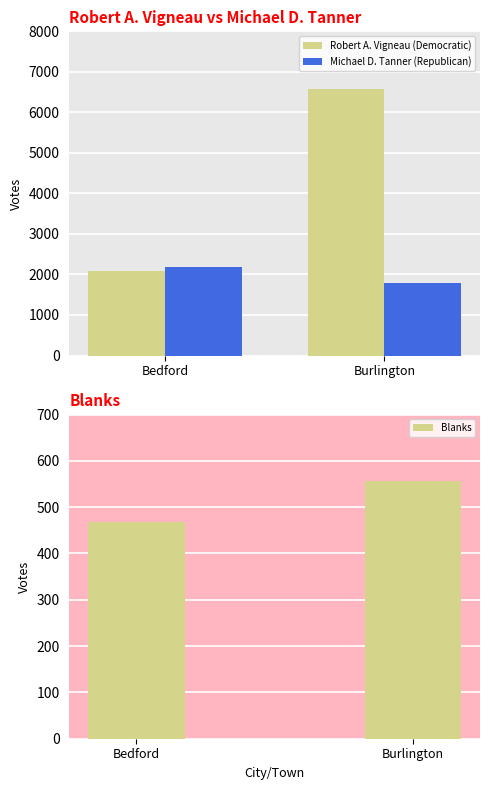

The Robert A. Vigneau (Democratic) series shows 2081 at Bedford. True or false?

True